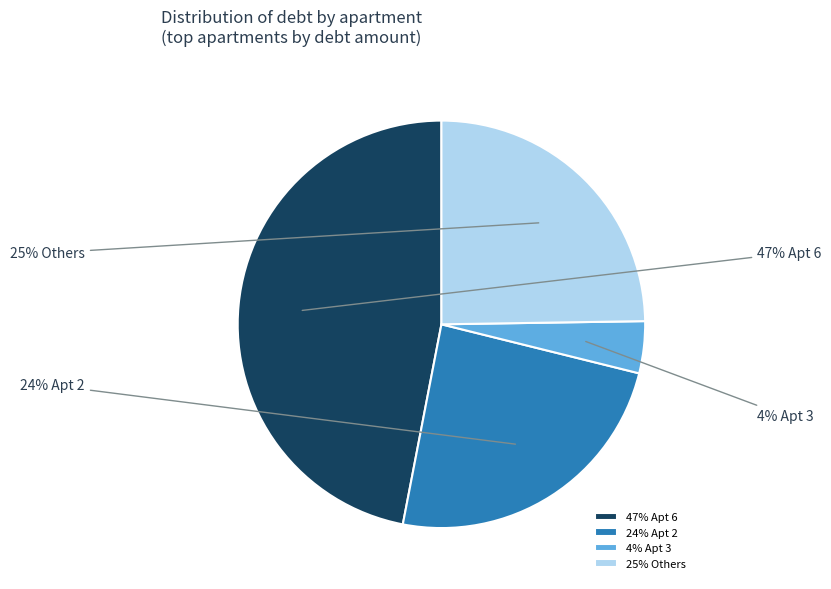

Which slice is the largest?

6